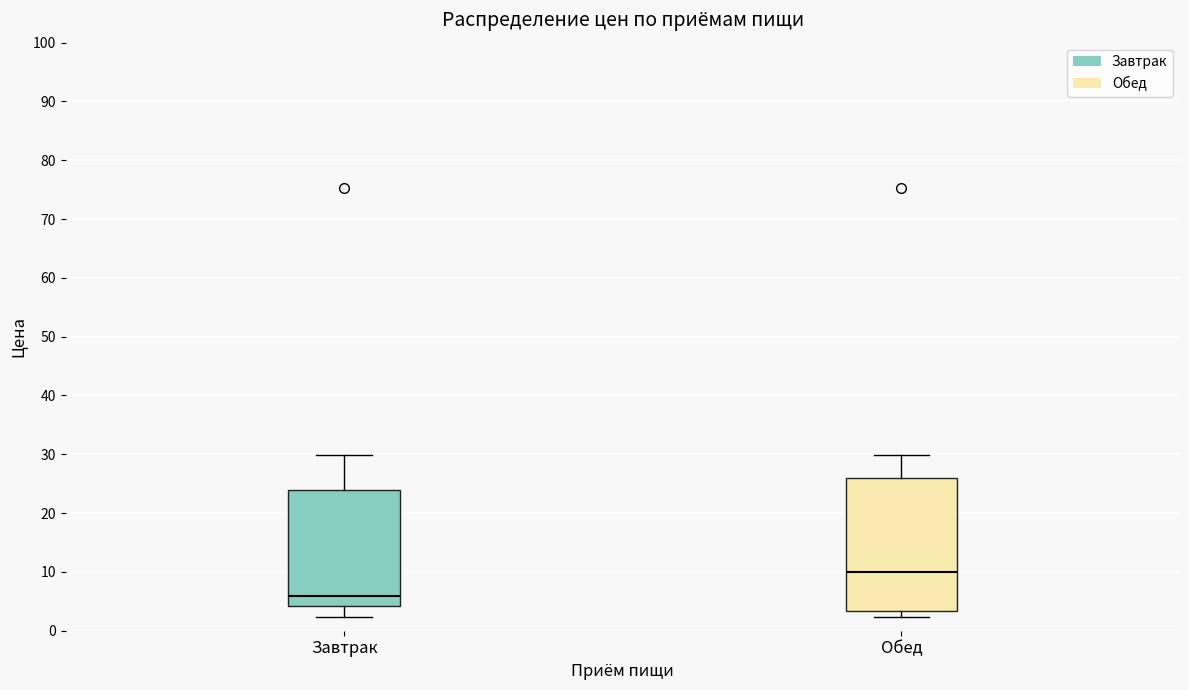

Reading left to right, transcribe this box plot: for each box, give where its median line is, the range the box spans, and where its two whiskers end, as read against the y-axis. The values are not printed on the chart, so give them approximately, as read against the axis.

Завтрак: median 6, box 4 to 24, whiskers 2 to 30
Обед: median 10, box 3 to 26, whiskers 2 to 30